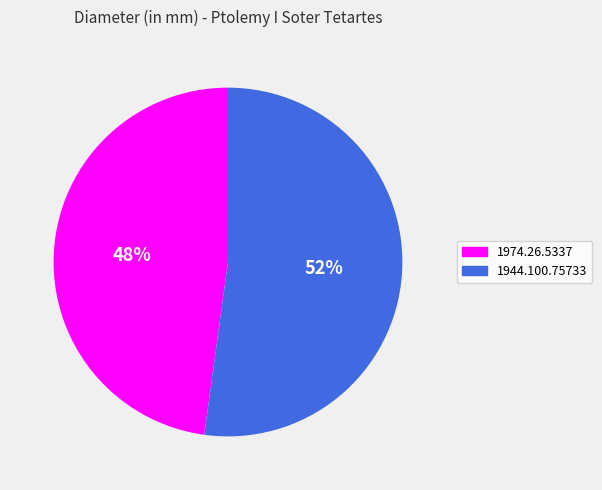

To the nearest percent, what percentage of the pie is 1944.100.75733?

52%